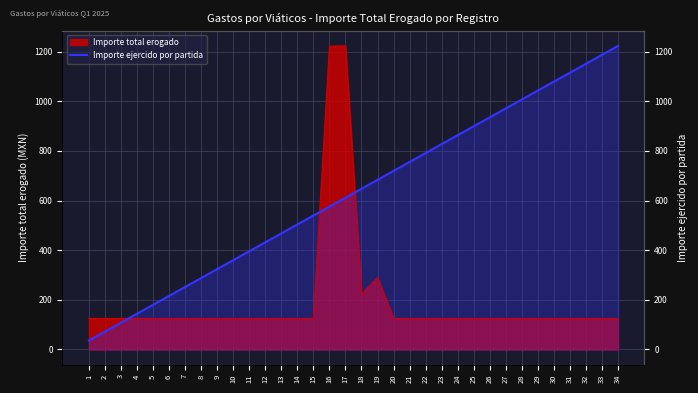

Does the chart display data point markers on the line(s)?

No